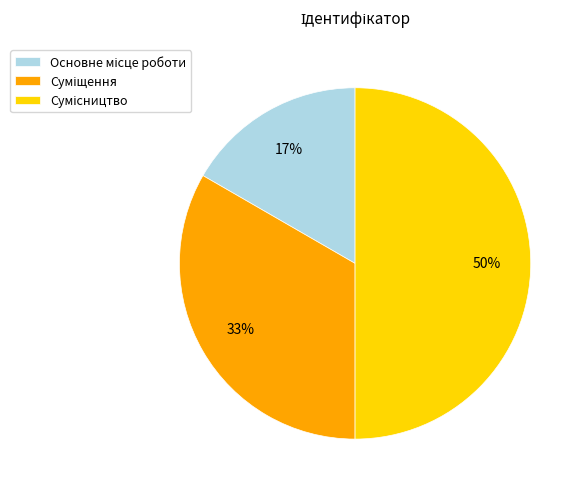

To the nearest percent, what is the average slice percentage?

33%